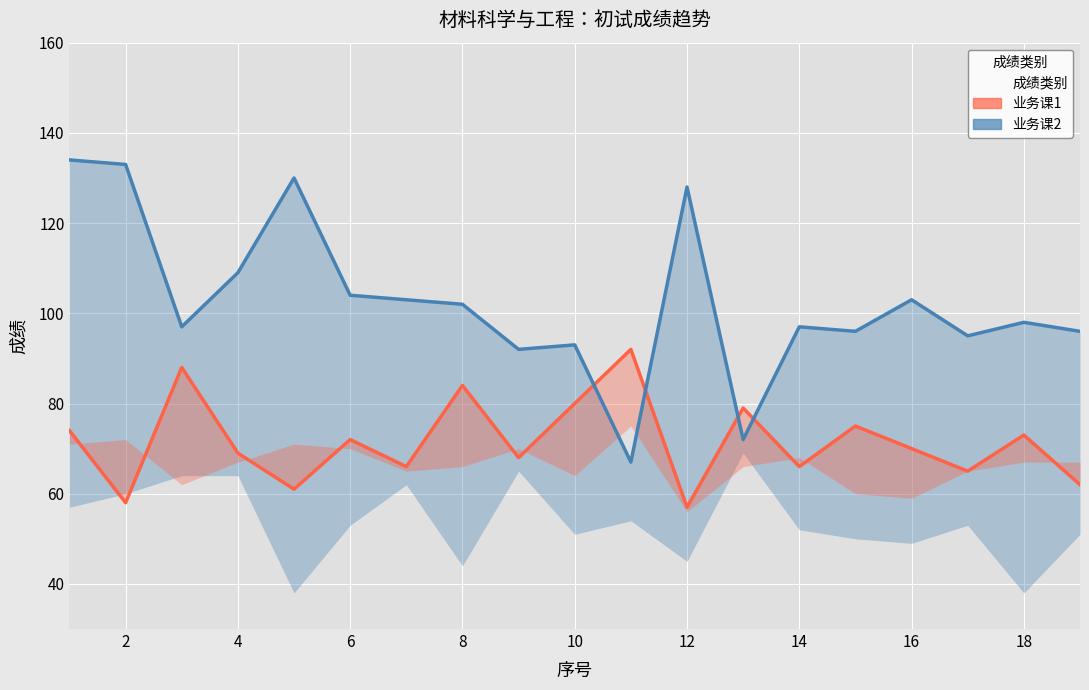

What is the greatest value displayed?

134